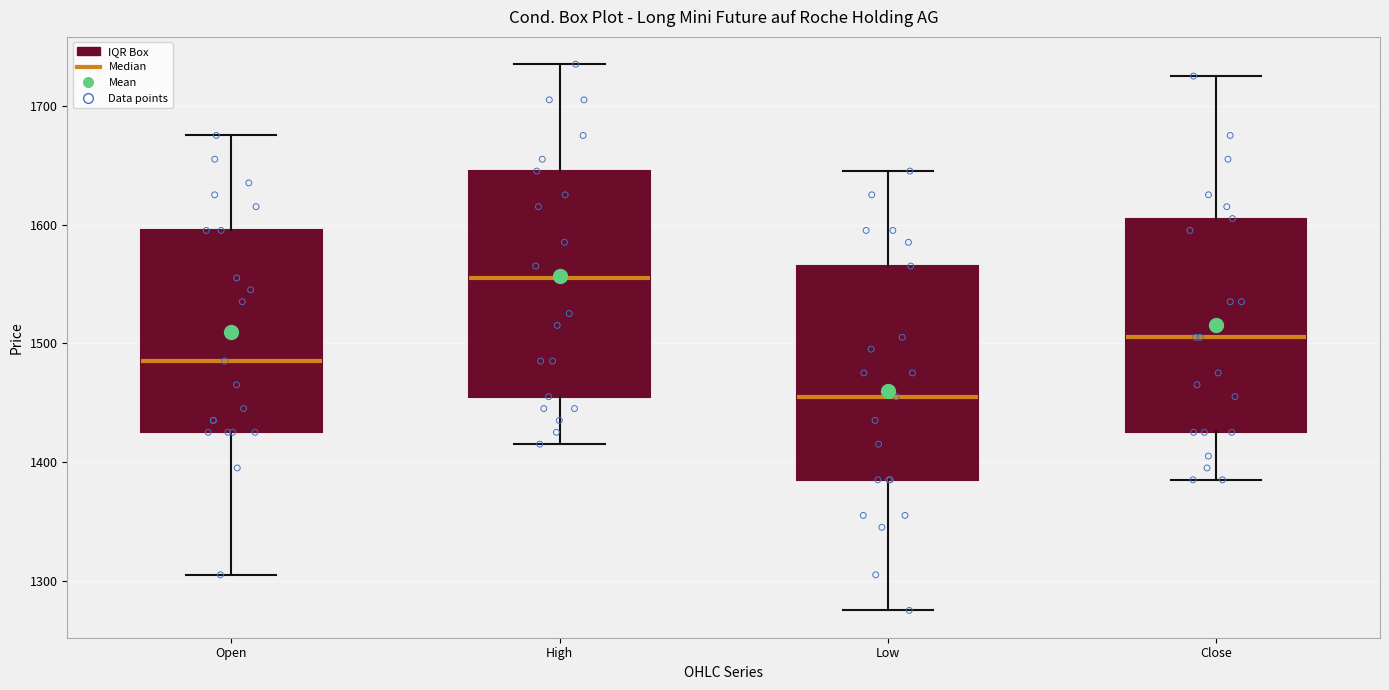

Which box has the highest median line?

High